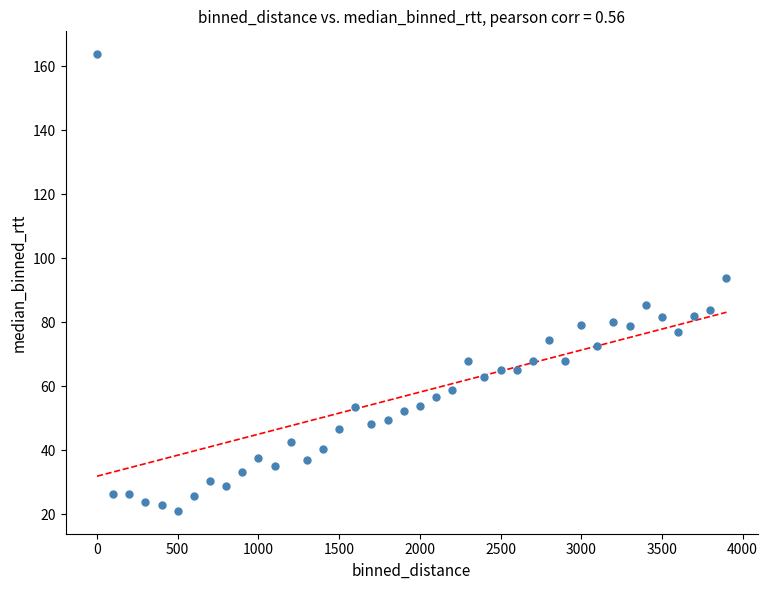

What is the range of Y values (max minus min)?

142.7